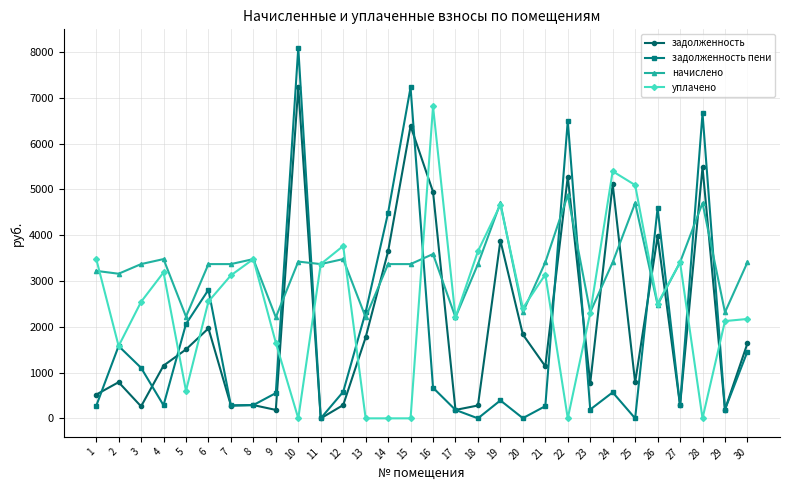

Which series has the largest range (max minus min)?

задолженность пени